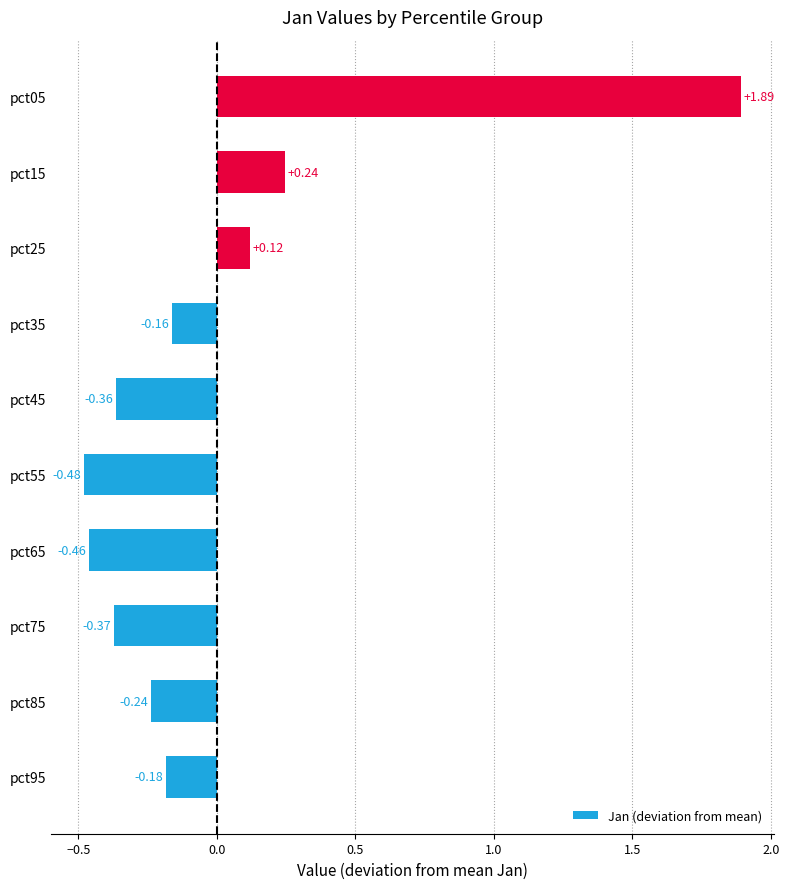

What is the difference between the second highest and second lowest values?

0.7